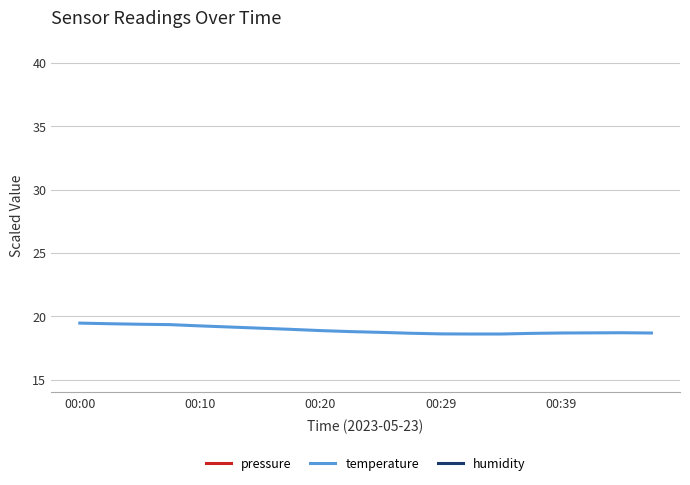

Count the number of categories in the chart.

20